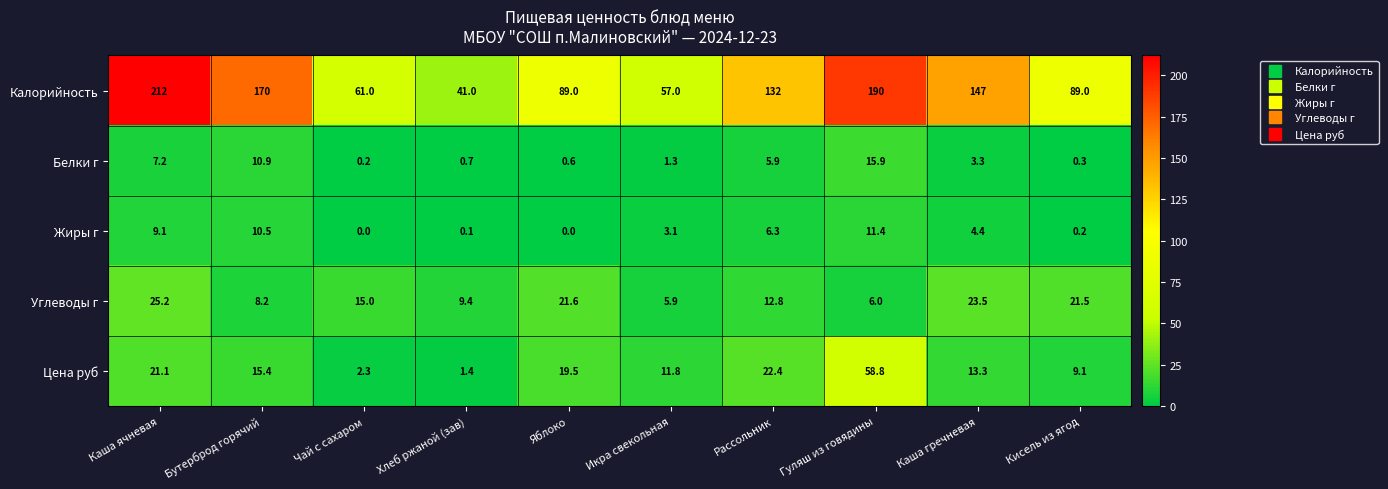

What is the maximum value for Калорийность?

212.0